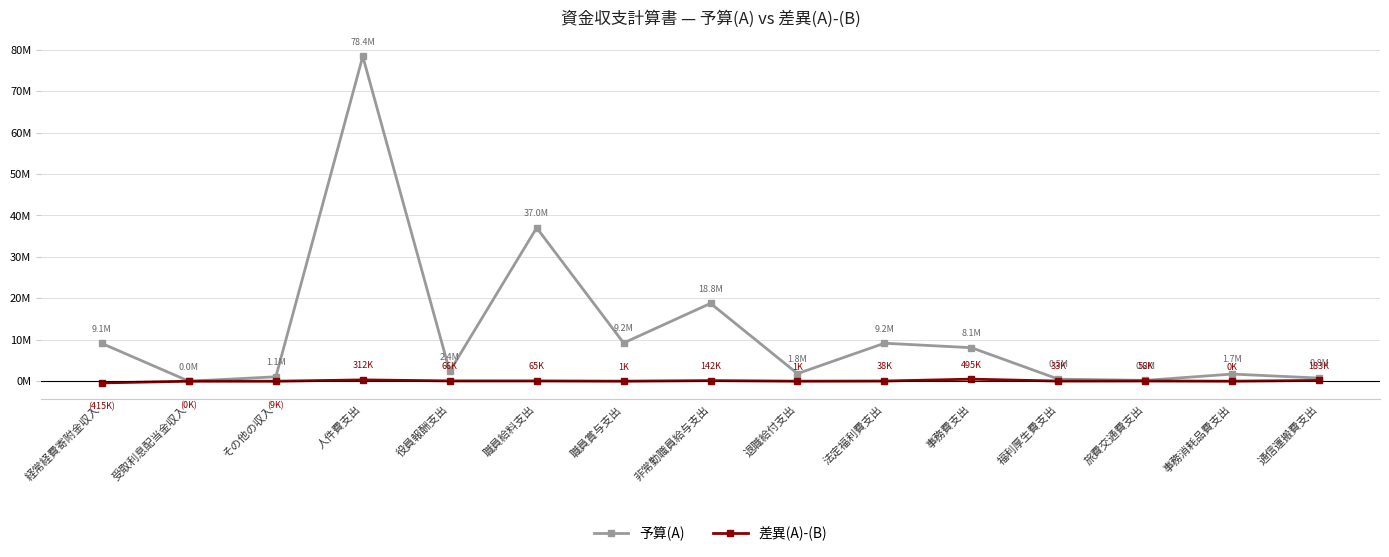

Does the chart display data point markers on the line(s)?

Yes